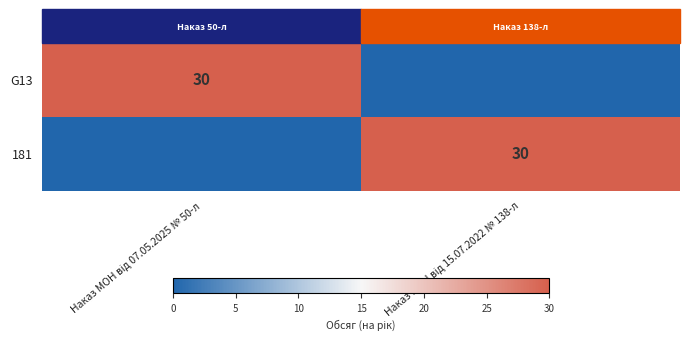

Which category has the lowest value in the G13 series?

Наказ МОН від 15.07.2022 № 138-л